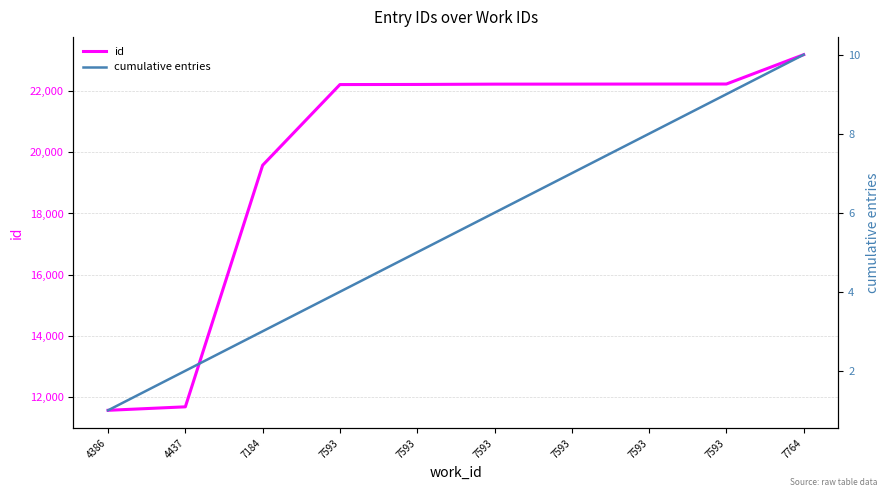

At how many categories does at least one series exceed 7478?

10